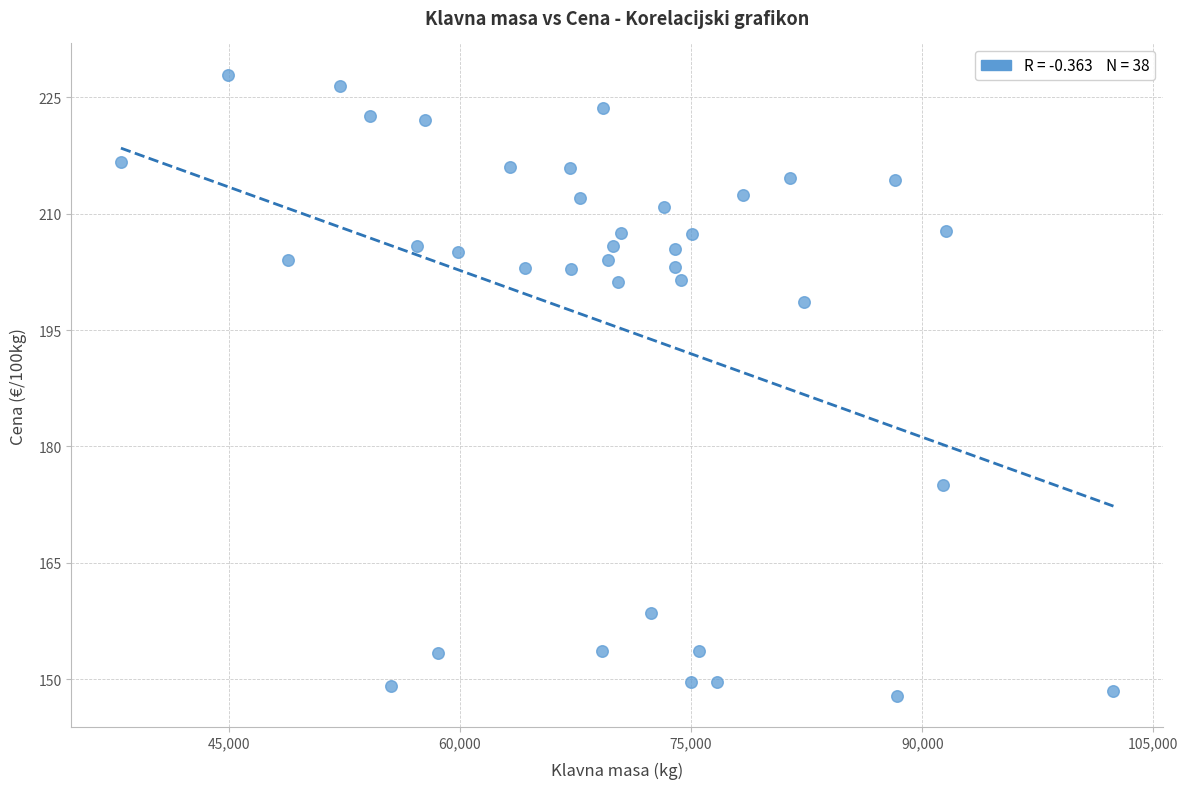

What is the range of Y values (max minus min)?

80.1